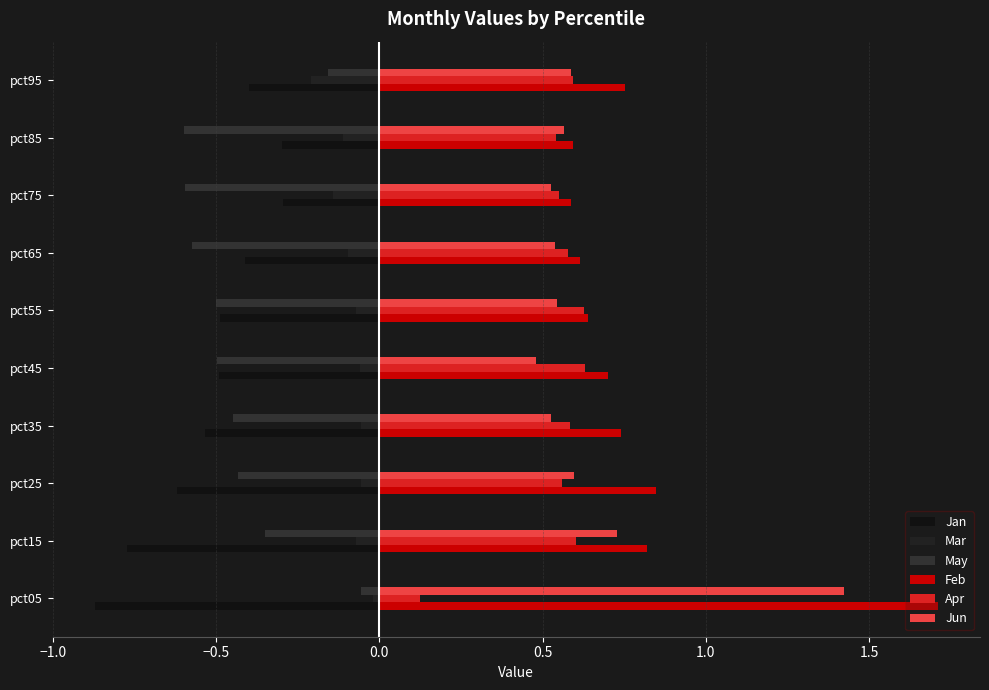

Count the number of data series in this chart.

6